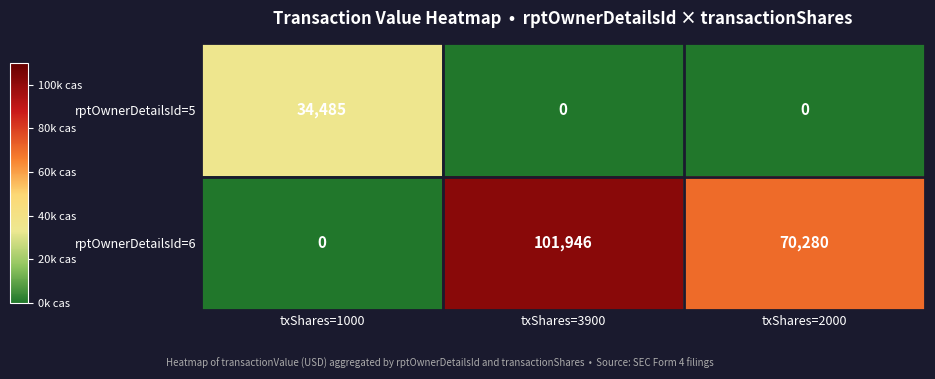

List the series in order of their overall mean, highest first.

rptOwnerDetailsId=6, rptOwnerDetailsId=5